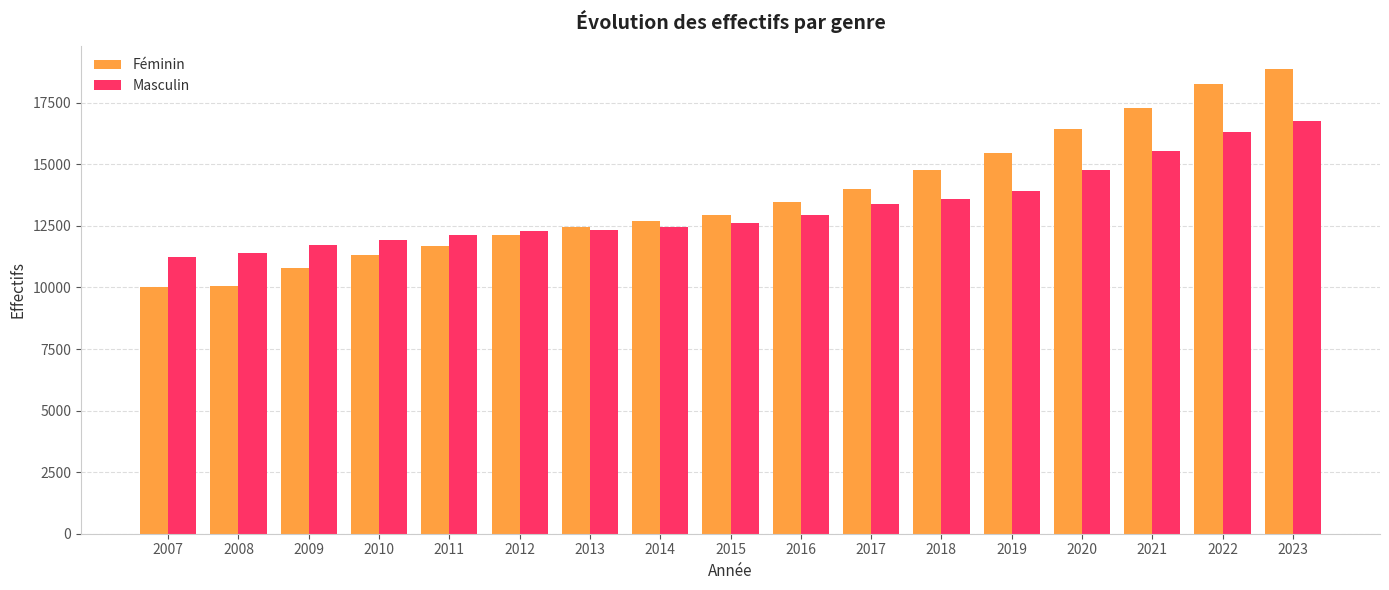

How many groups of bars are there?

17